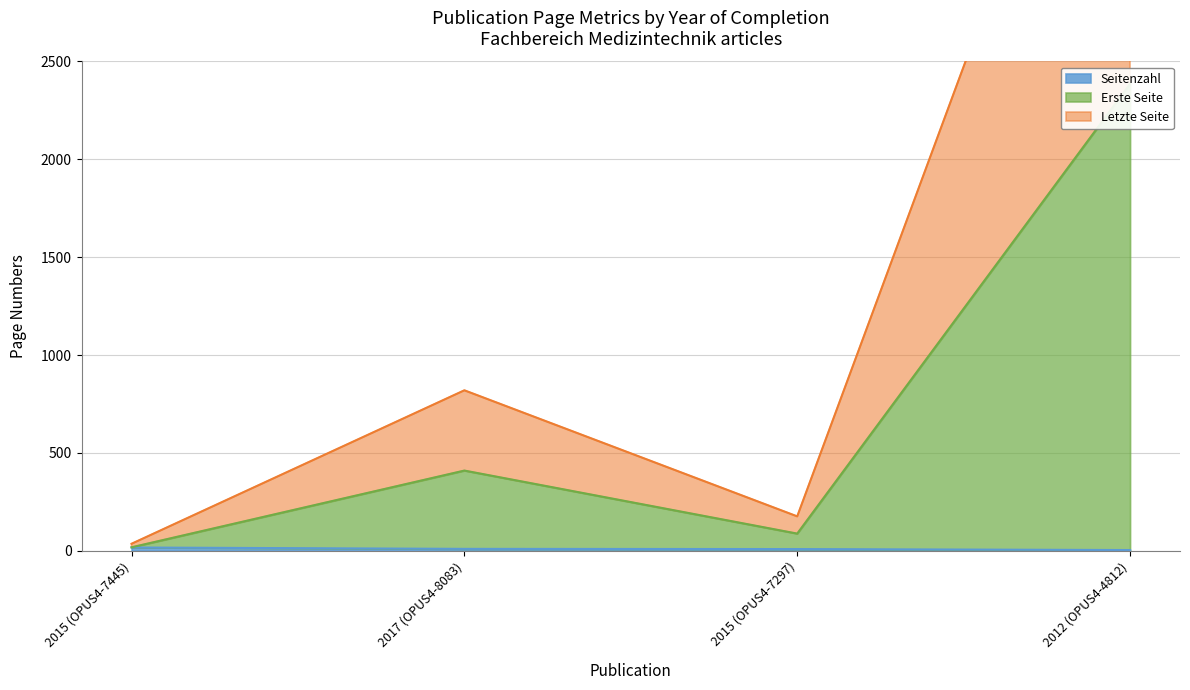

How many values in the Erste Seite series are below 410?

2